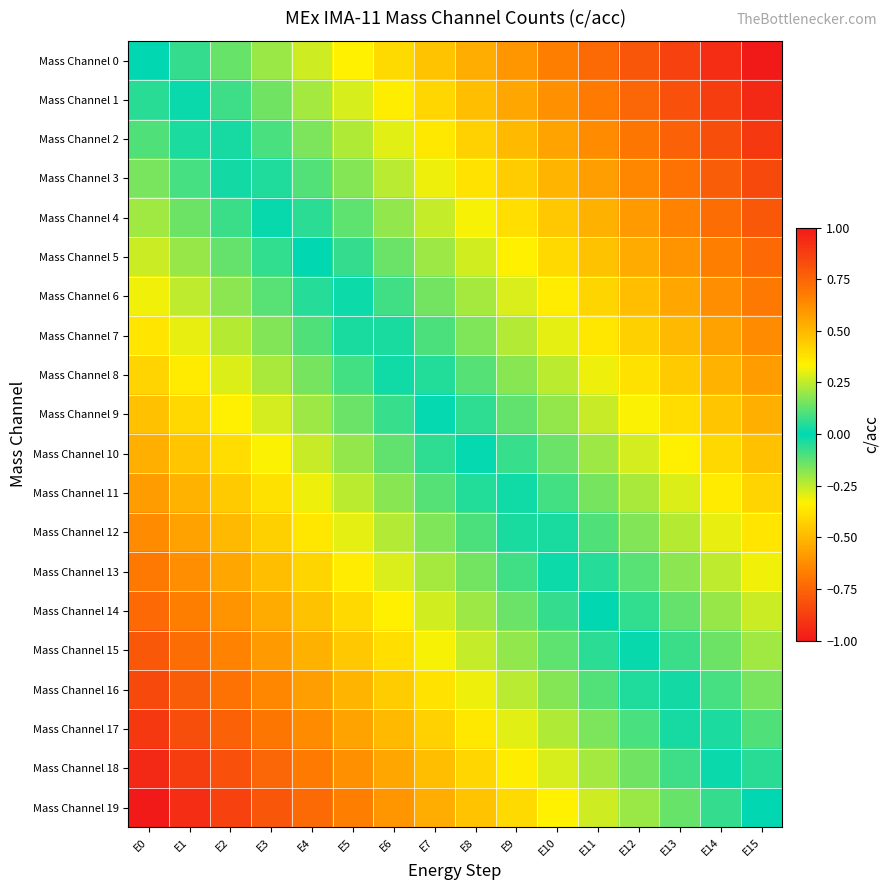

What is the greatest value displayed?

1.0